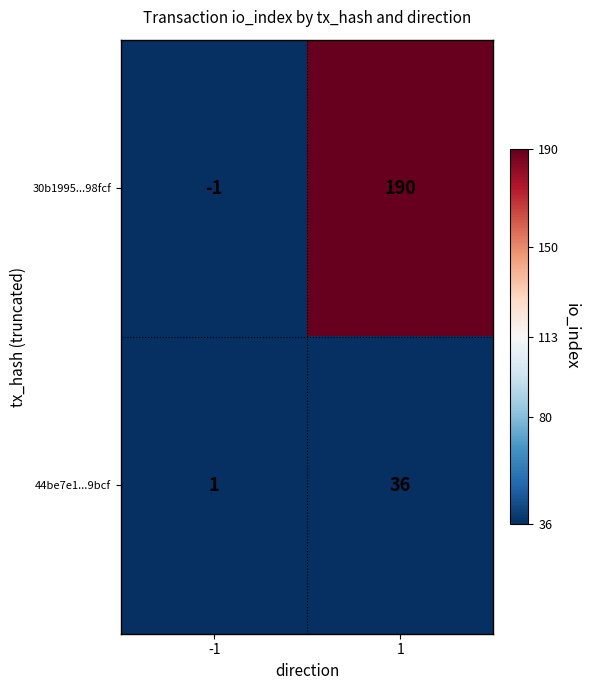

Rank the series at 1 from highest to lowest value.

30b1995...98fcf, 44be7e1...9bcf